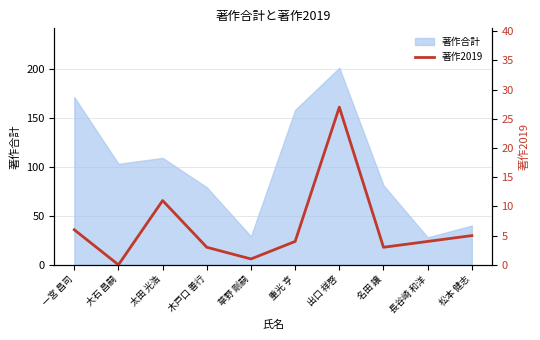

How many lines are shown in the chart?

1